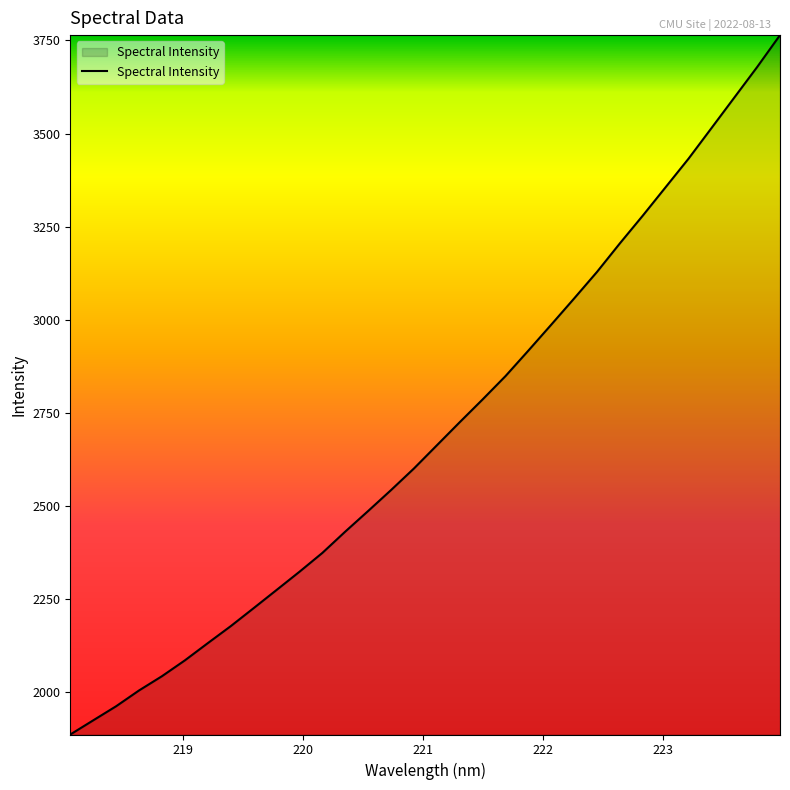

What is the smallest value displayed?

1886.7